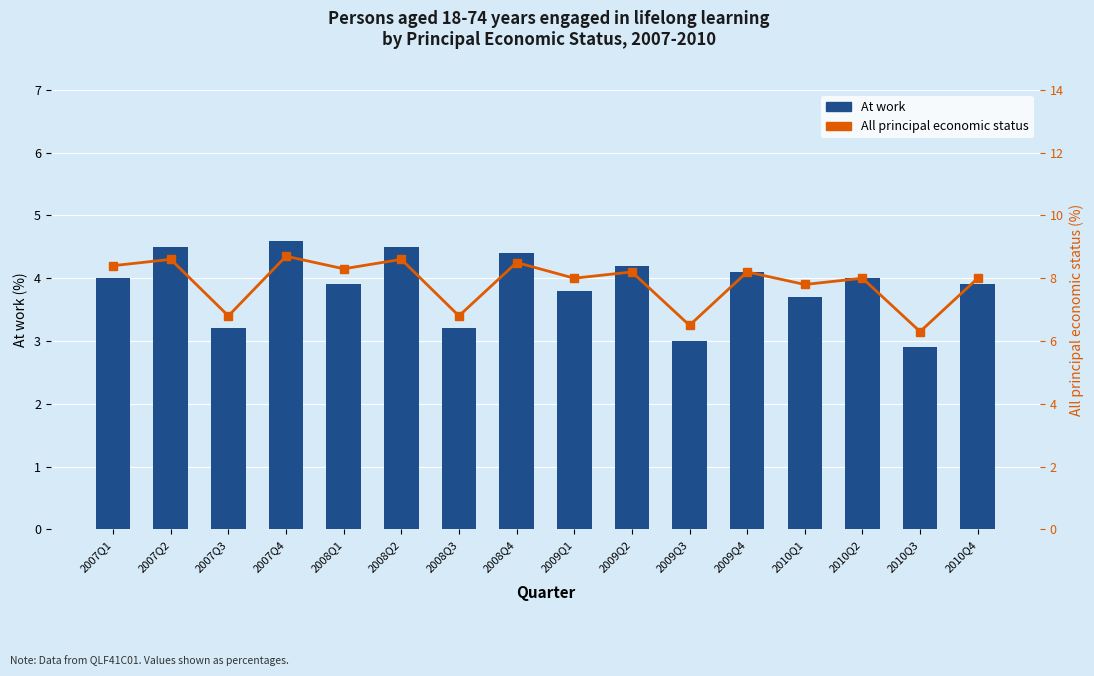

Is it true that At work equals 4.1 at 2009Q4?

True